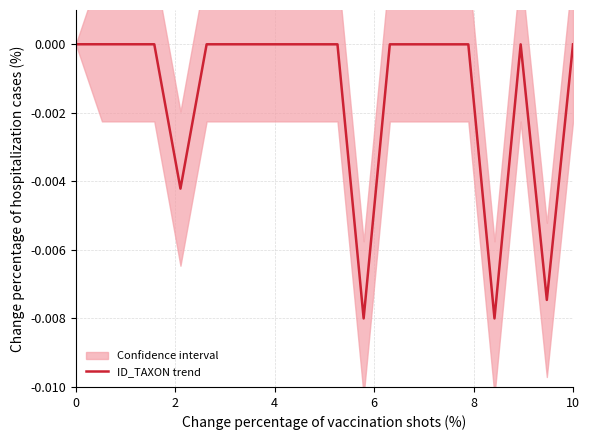

How many interior local peaks (higher than both neighbors) does the data have?

3